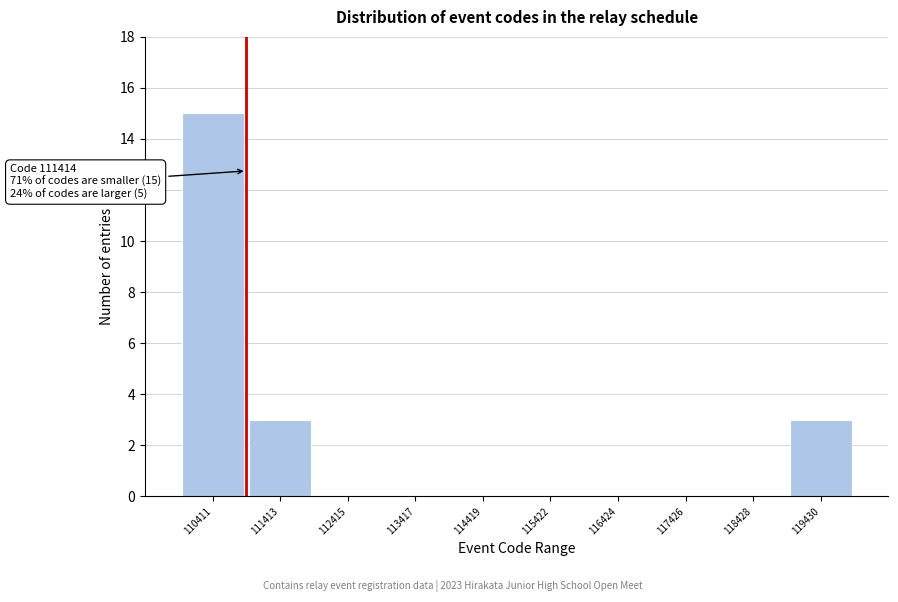

Reading right to left, list all the values displayed in this chart.

119430=3	118428=0	117426=0	116424=0	115422=0	114419=0	113417=0	112415=0	111413=3	110411=15